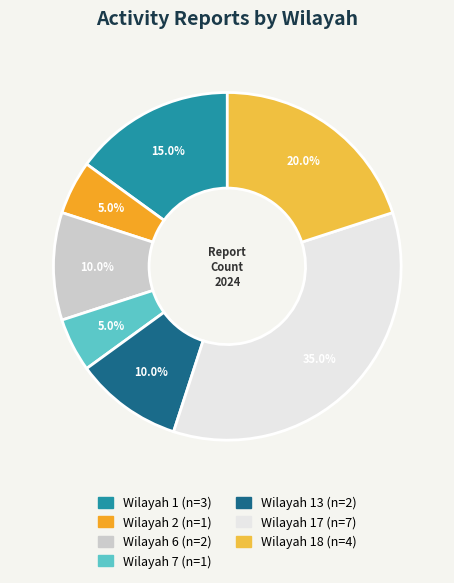

What is the largest slice in the pie chart?

17